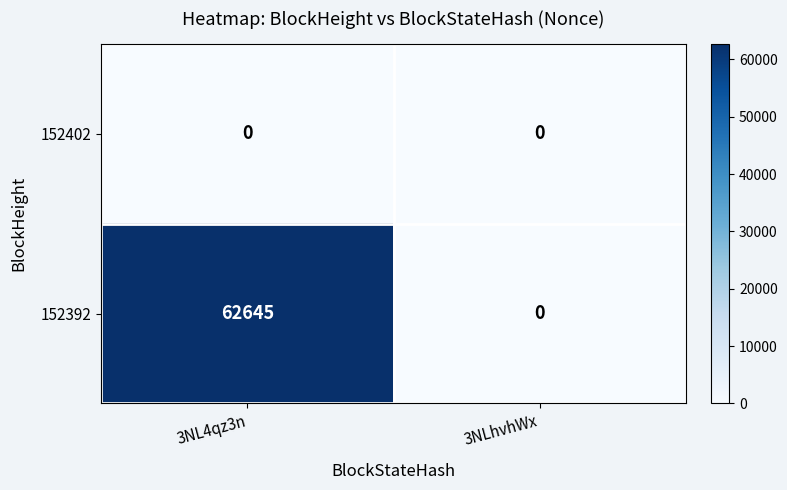

Is it true that 152402 equals 0 at 3NL4qz3n?

True